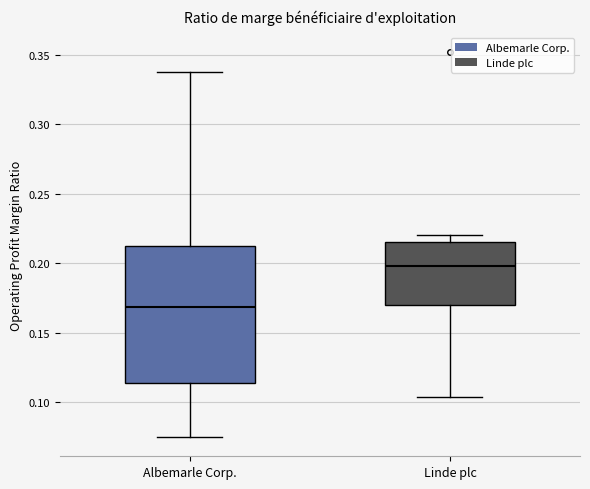

Which box's median line is the lowest?

Albemarle Corp.